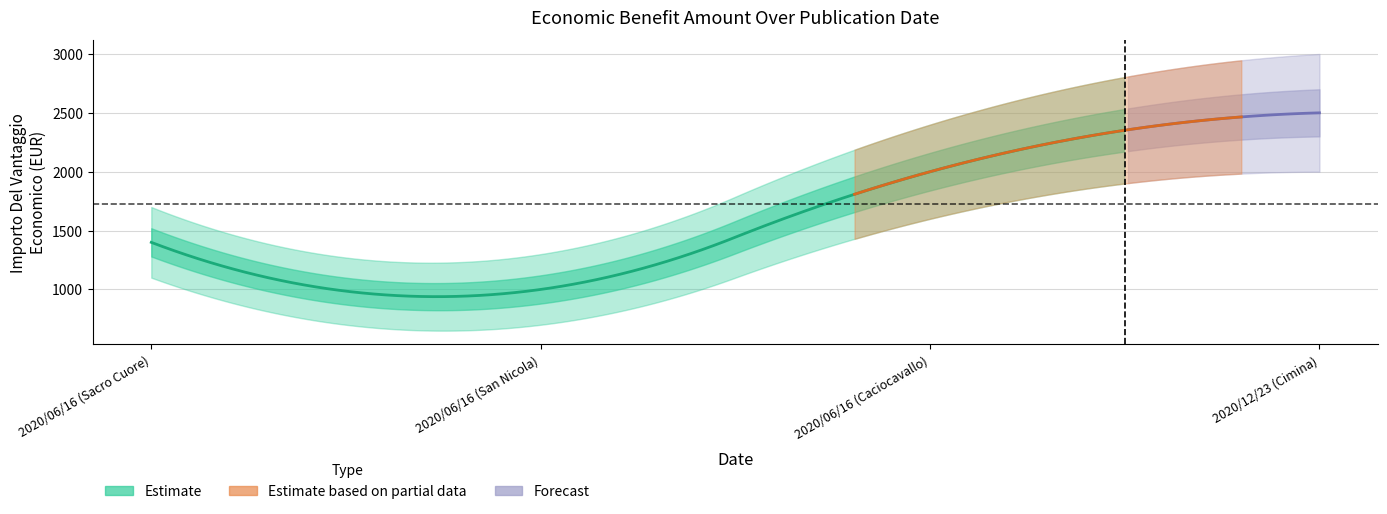

What is the approximate value at 2020/06/16 (Caciocavallo), to the nearest 50?

2000